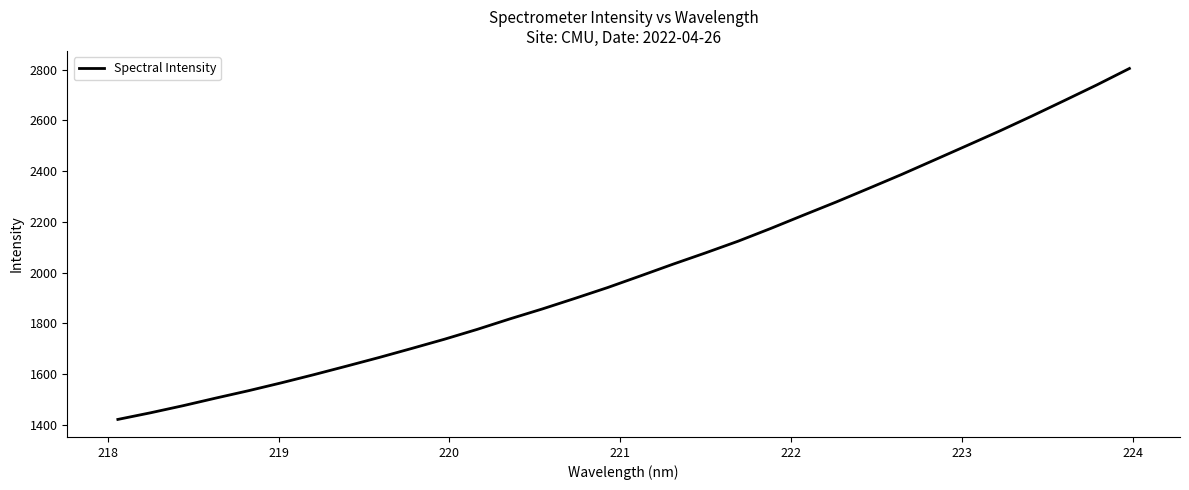

What is the greatest value displayed?

2805.1